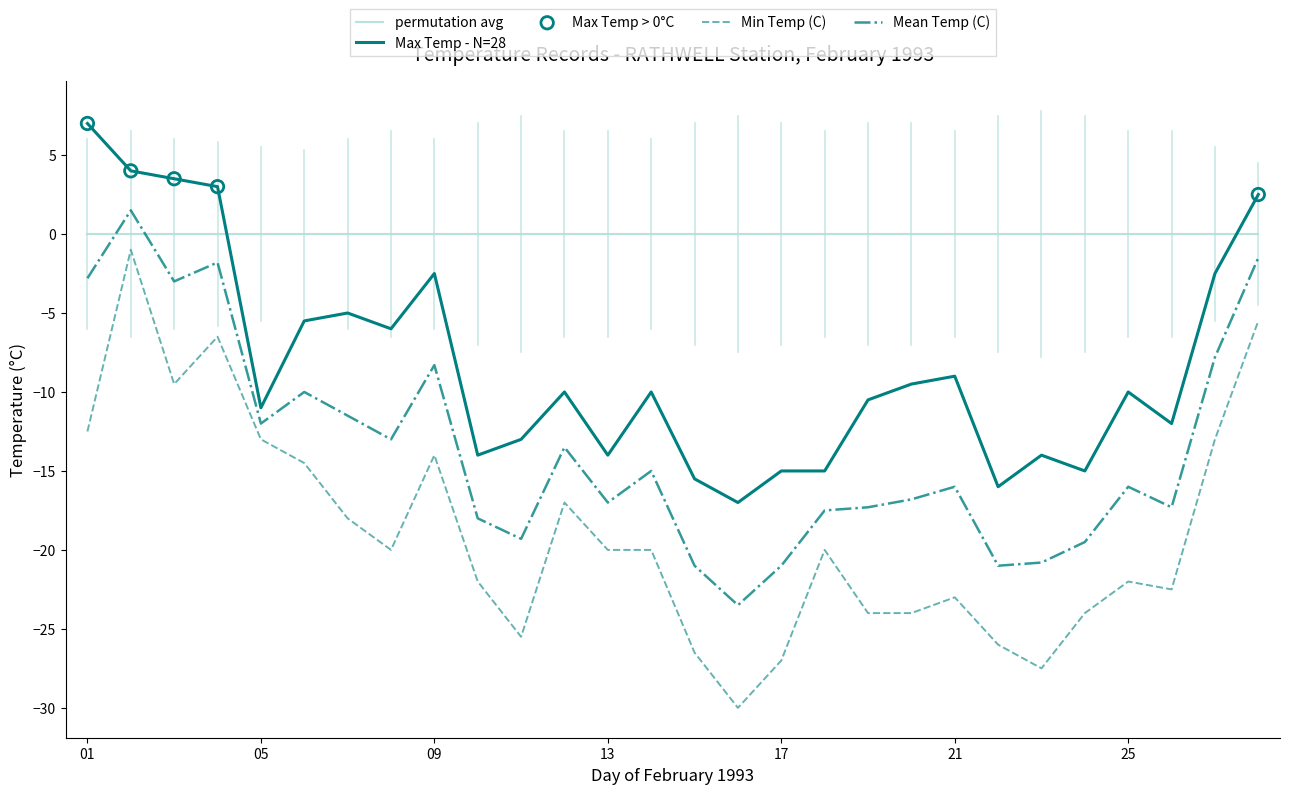

Which series has the largest range (max minus min)?

Min Temp (C)